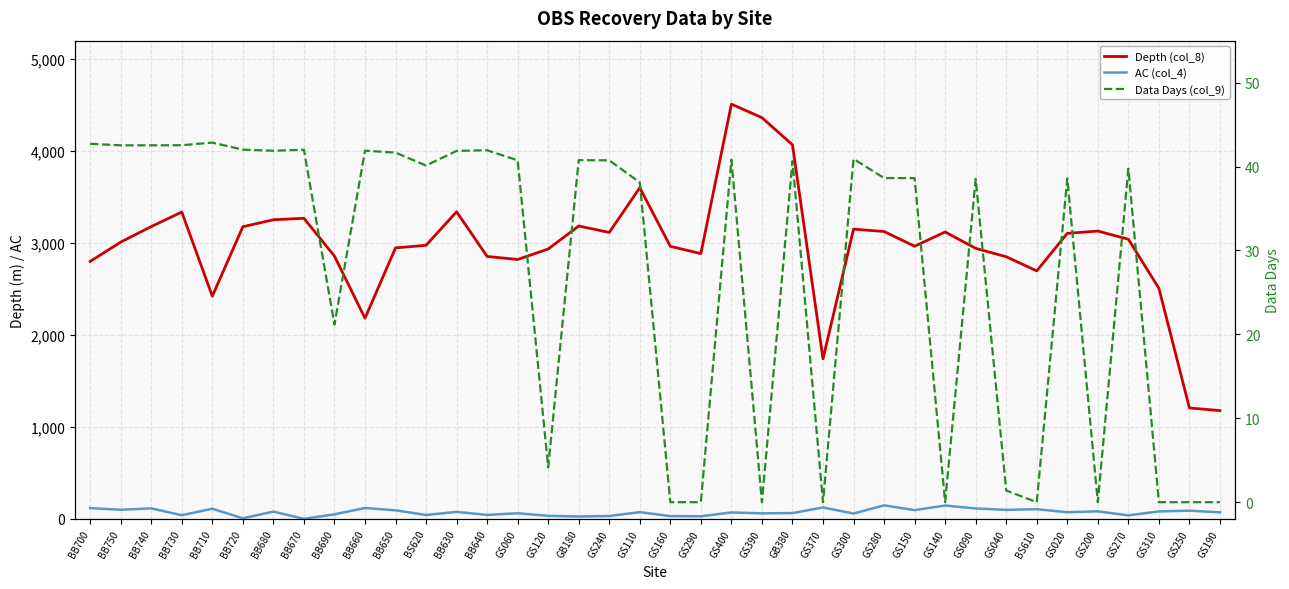

Which label corresponds to the largest value in the chart?

GS400